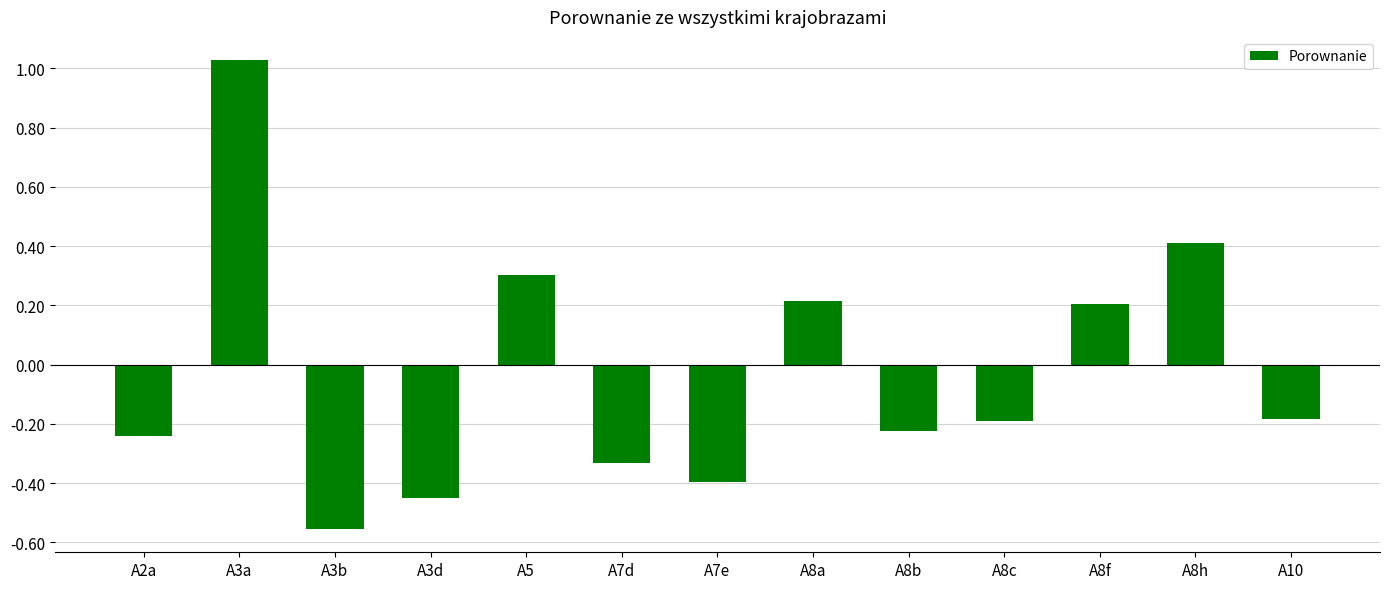

What is the label of the 7th bar from the right?

A7e